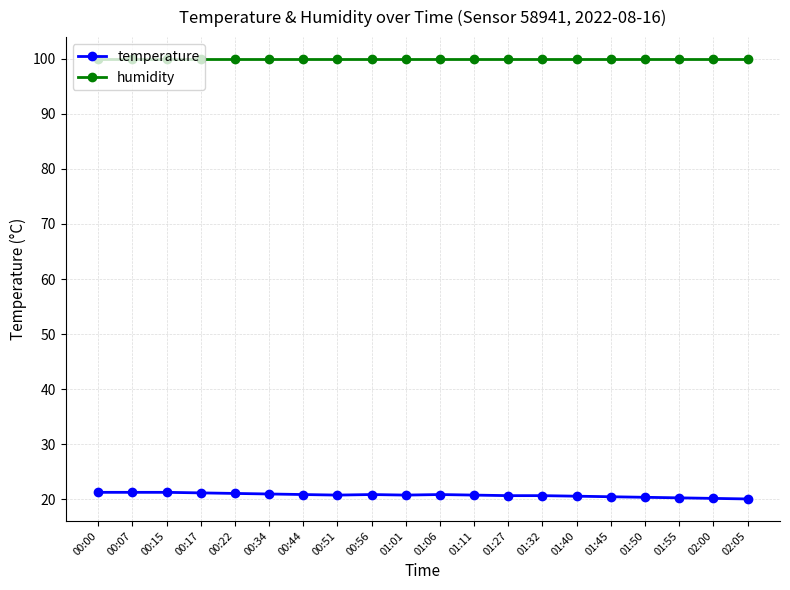

At how many categories does at least one series exceed 86?

20